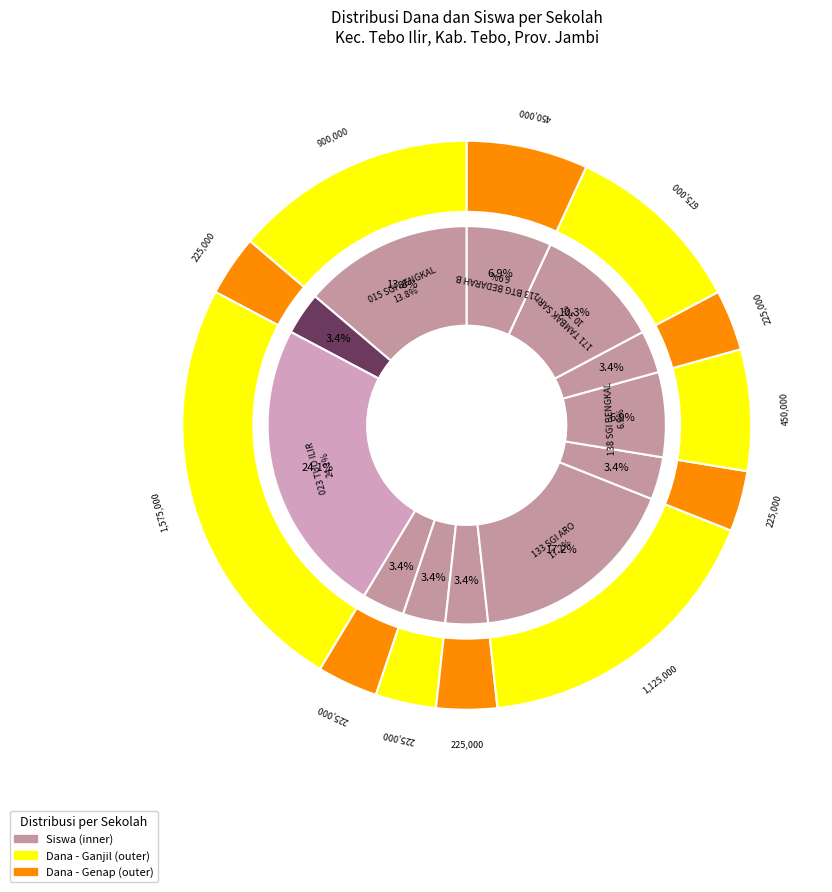

To the nearest percent, what is the difference between the largest and smallest slice percentages?

21%